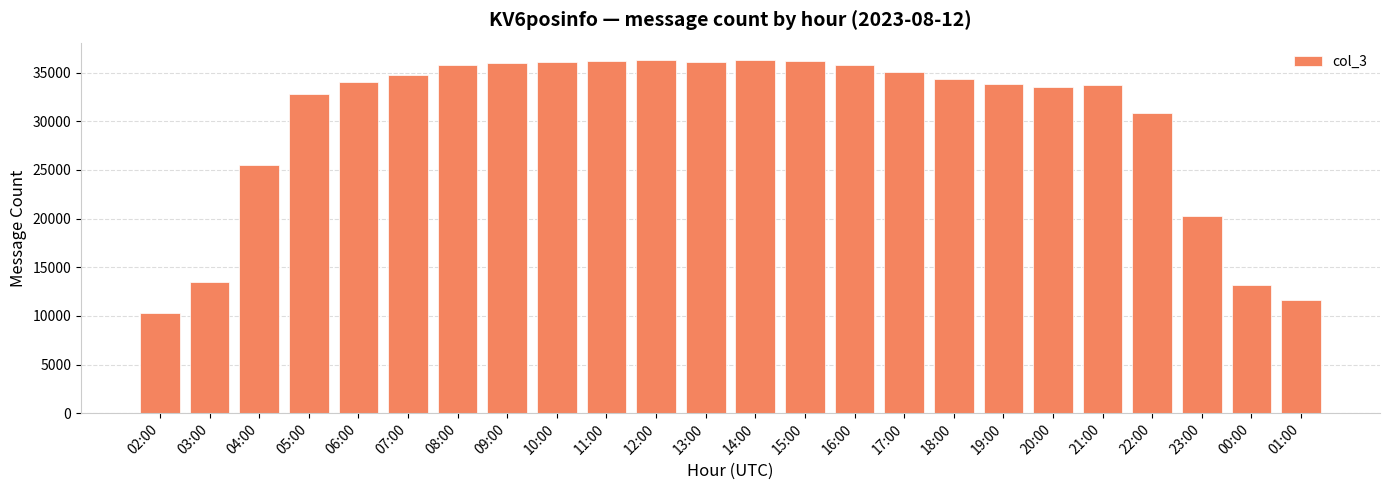

What is the label of the 19th bar from the left?

20:00